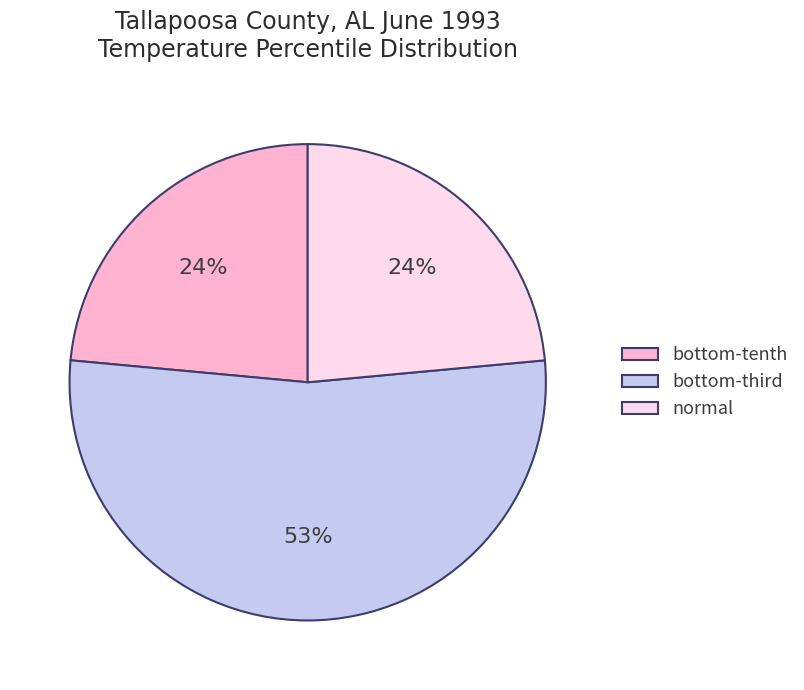

How many segments does this pie chart have?

3